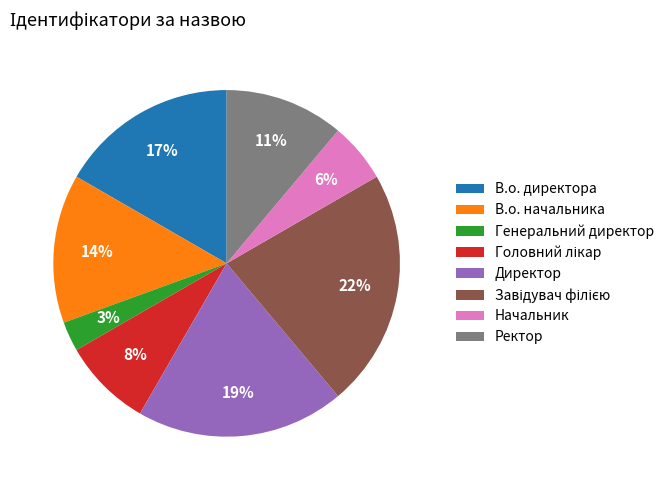

Which has a higher value, В.о. начальника or В.о. директора?

В.о. директора